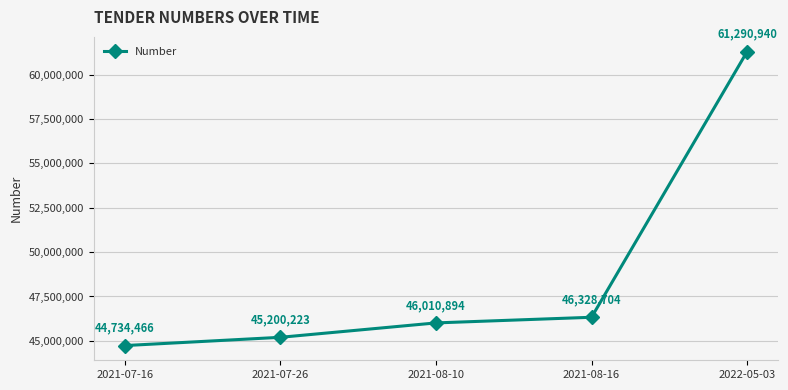

What is the ratio of the value at 2021-07-26 to the value at 2021-08-10?

1.0